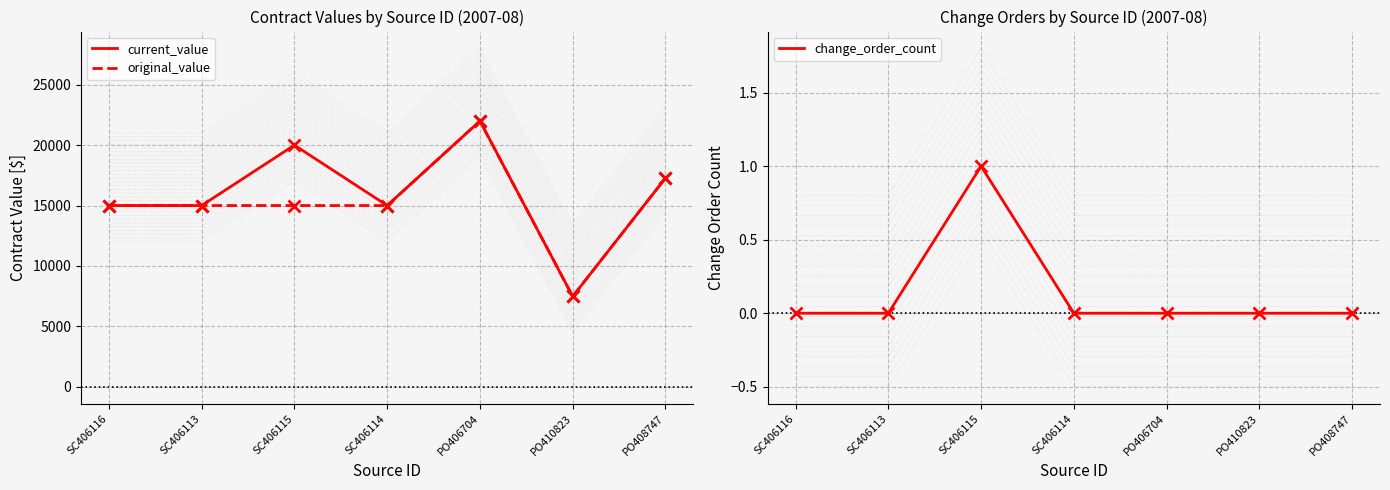

What is the value of the original_value point at the 5th from the left?

22000.0